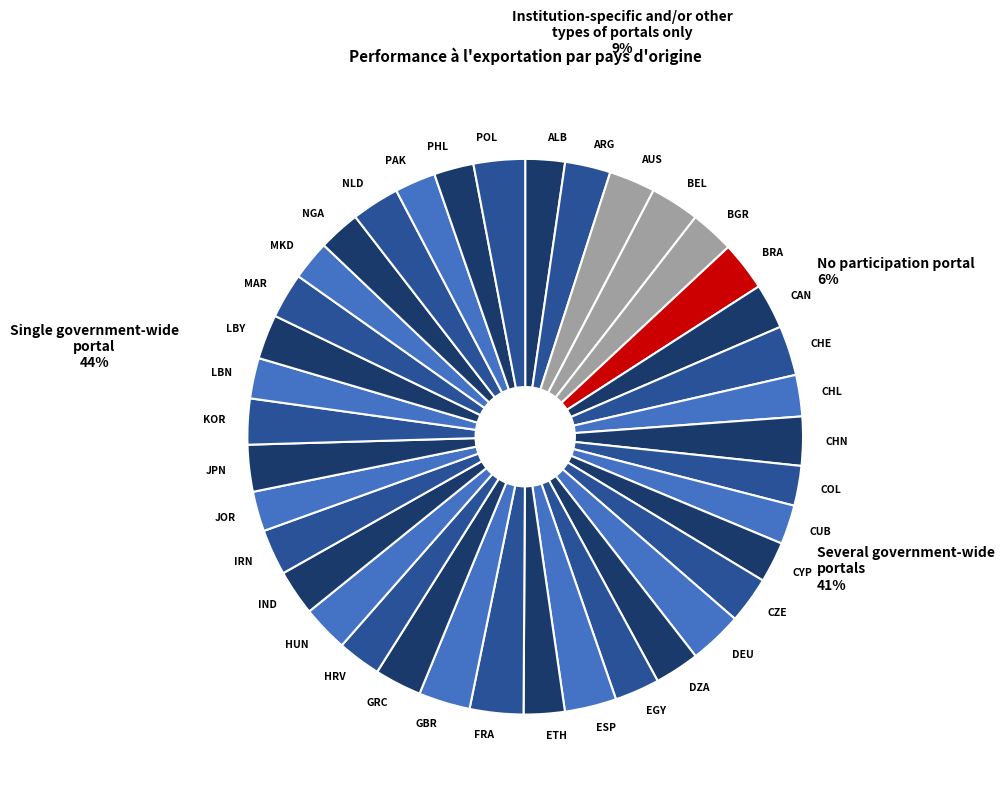

What percentage is NOT represented by CHN?

97.2%